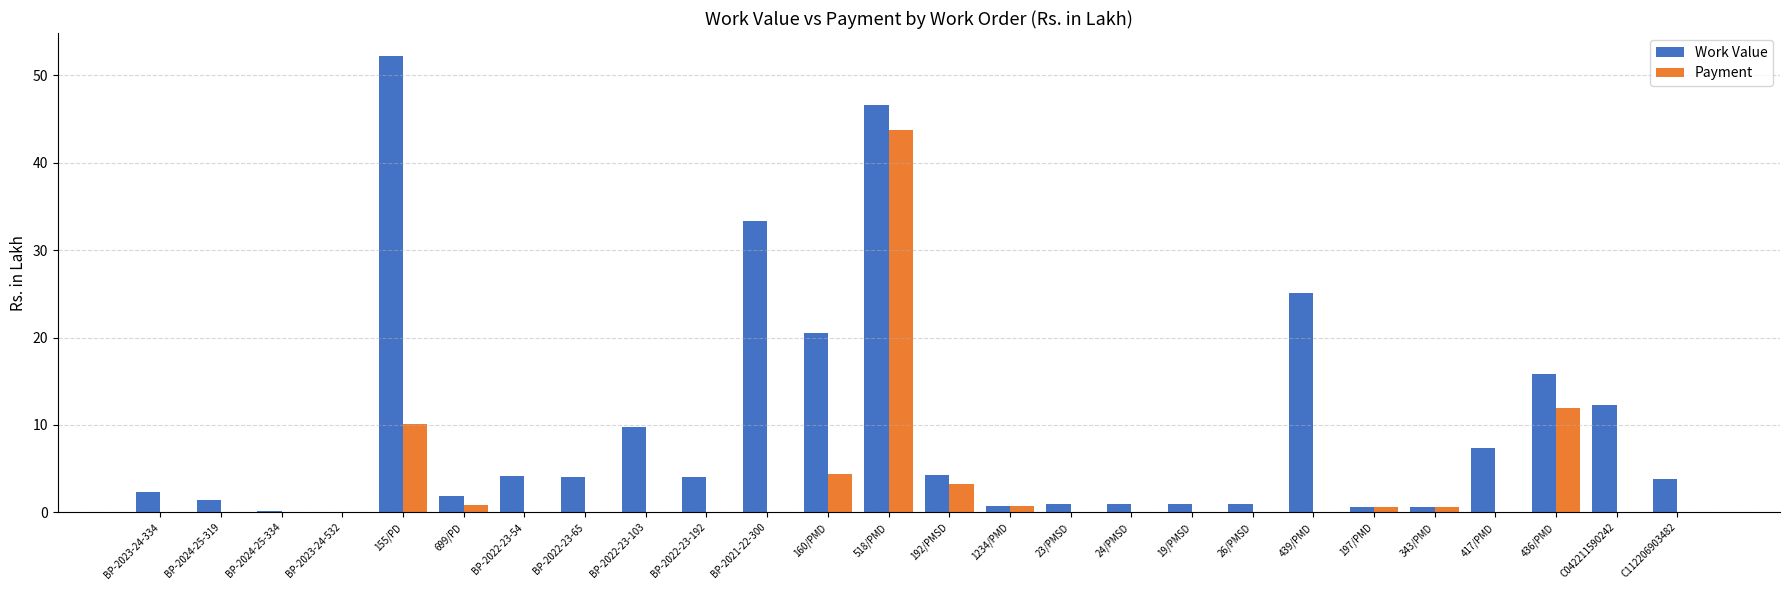

Between BP-2022-23-65 and 518/PMD, which series saw the biggest shift?

Payment